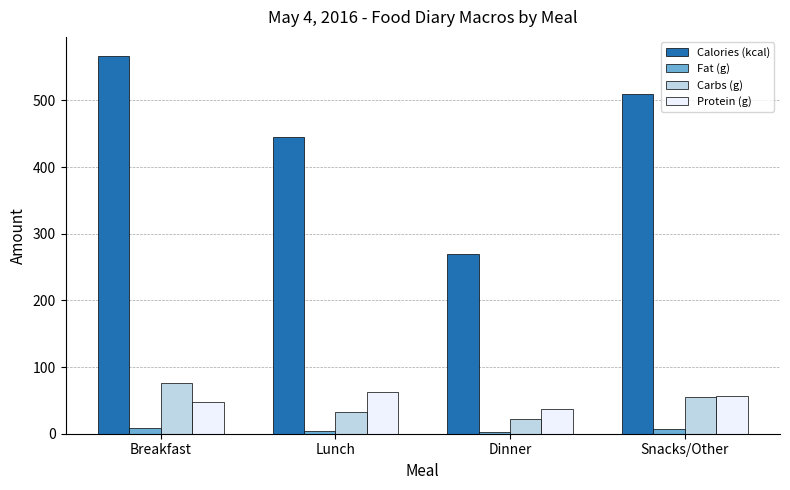

Is it true that Carbs (g) equals 20.0 at Breakfast?

False